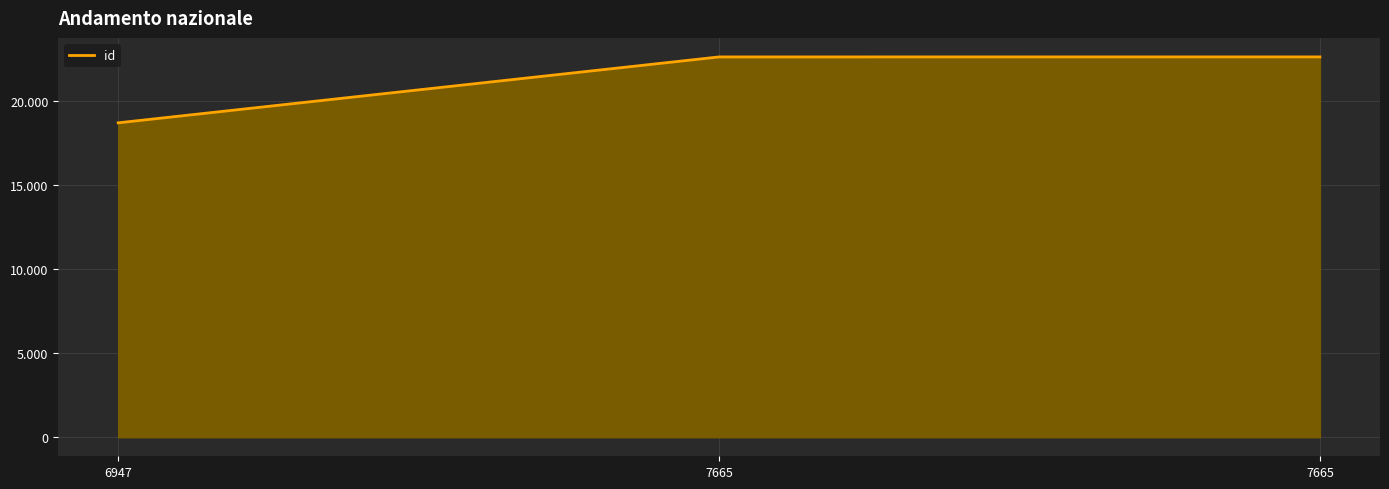

Does the chart display data point markers on the line(s)?

No